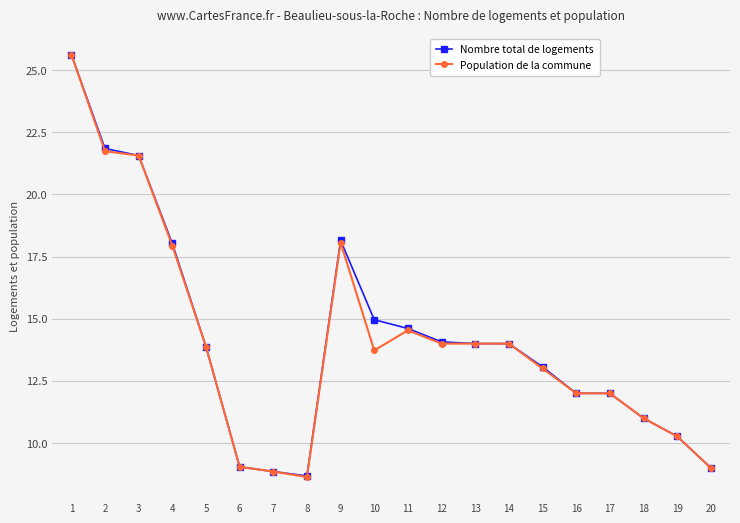

What is the maximum value shown in the chart?

25.6